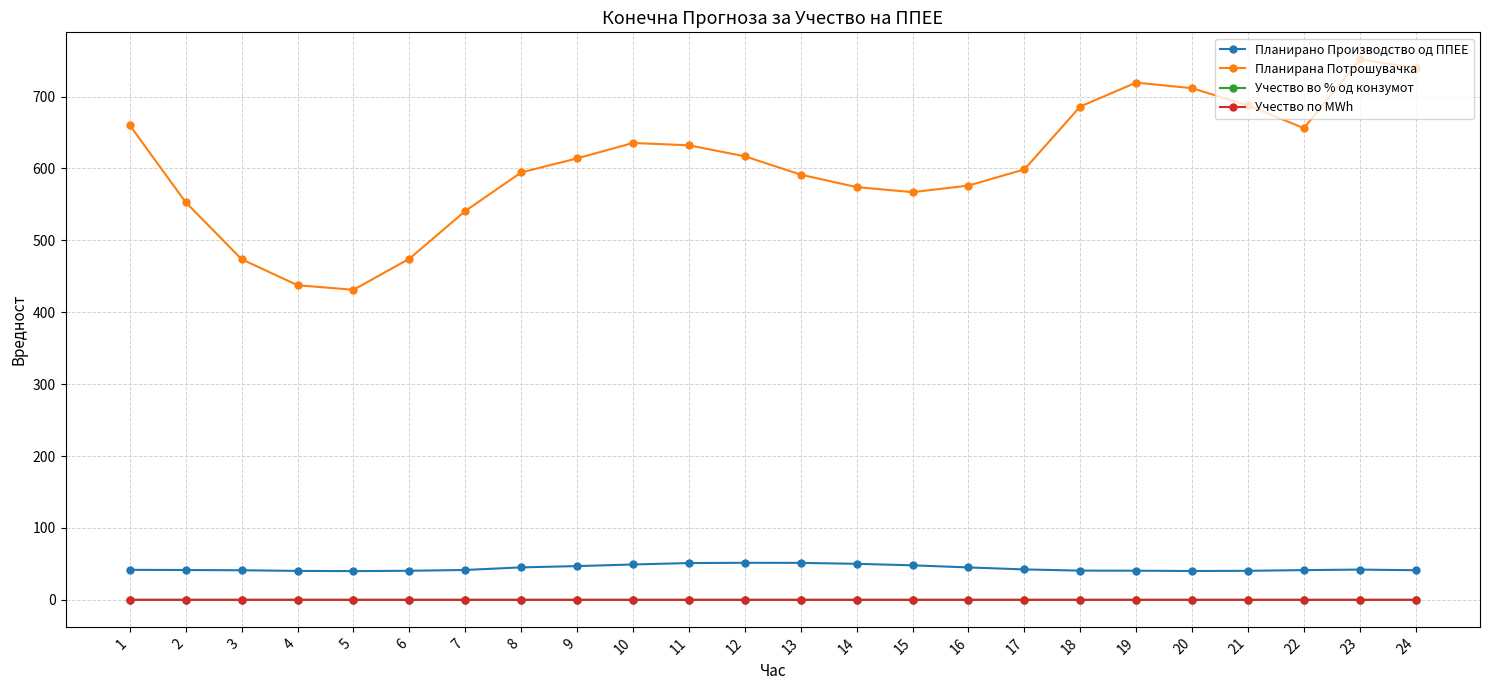

Does the chart display data point markers on the line(s)?

Yes